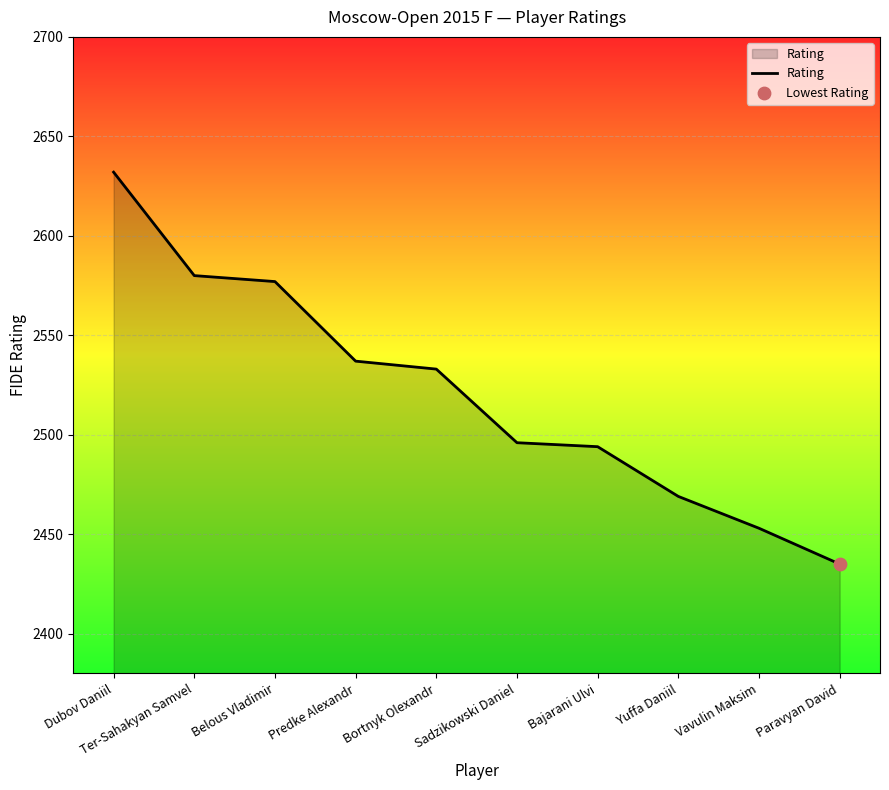

Between Bajarani Ulvi and Vavulin Maksim, which is larger?

Bajarani Ulvi